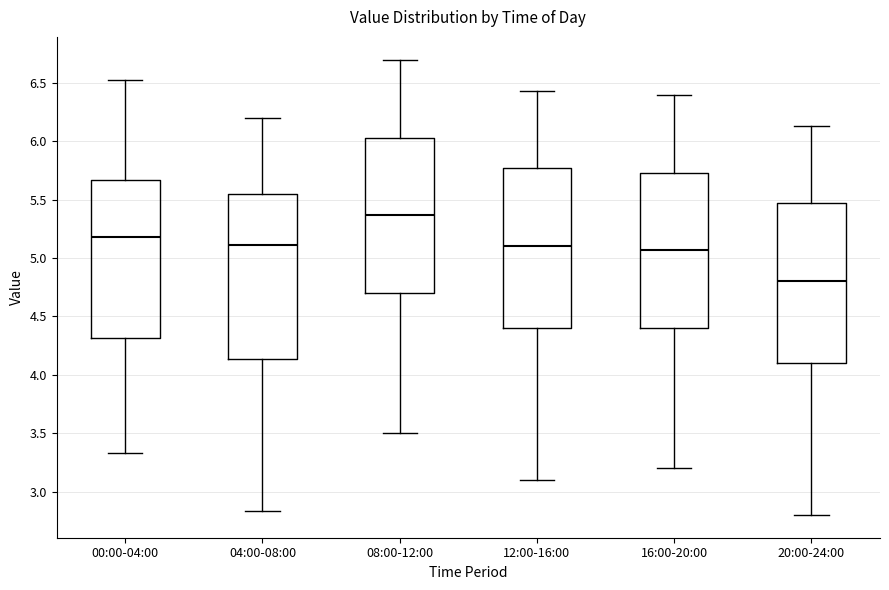

Where does the lower whisker of the box for 20:00-24:00 end on the y-axis? The values are not printed on the chart, so give them approximately, as read against the axis.

2.80